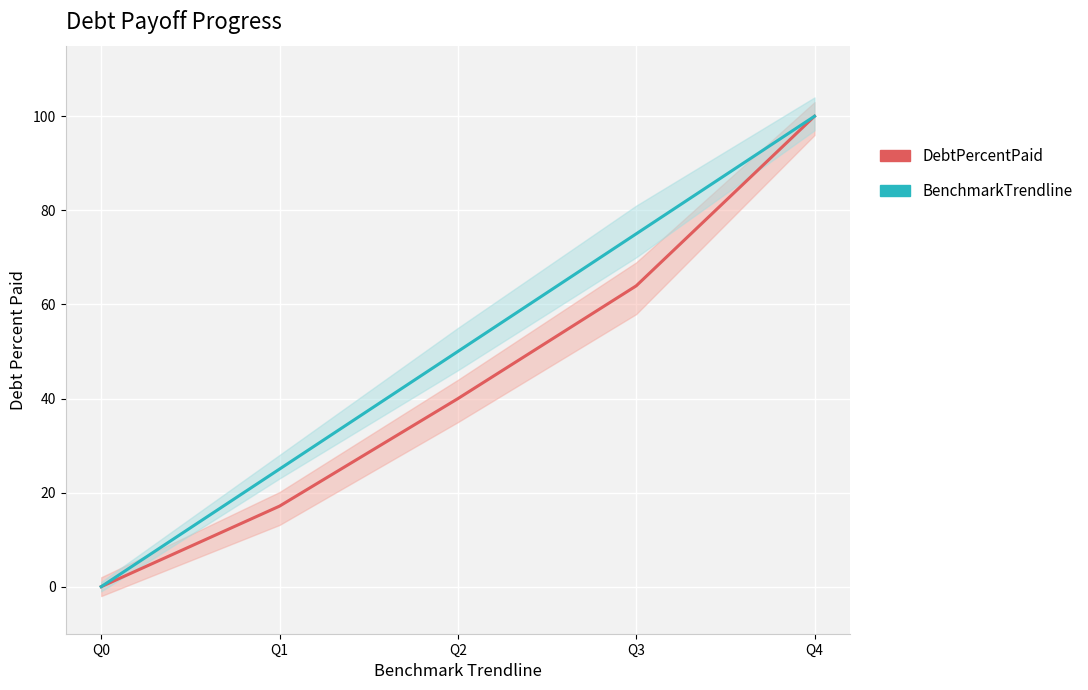

What is the difference between the highest and lowest values at Q3?

11.1